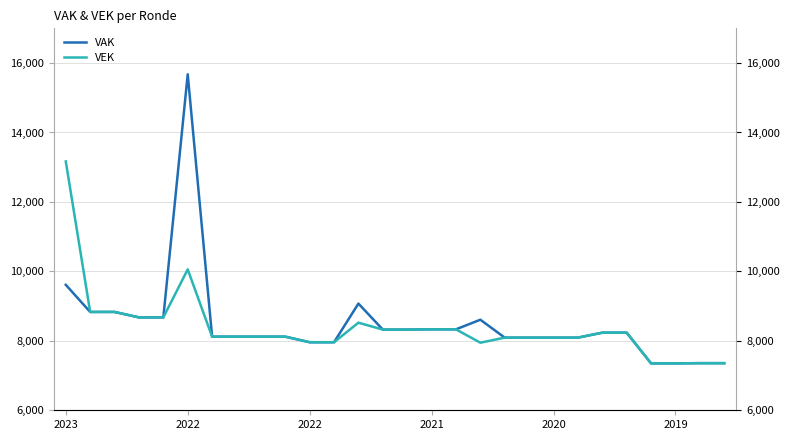

How many interior local valleys does the VEK series have?

1